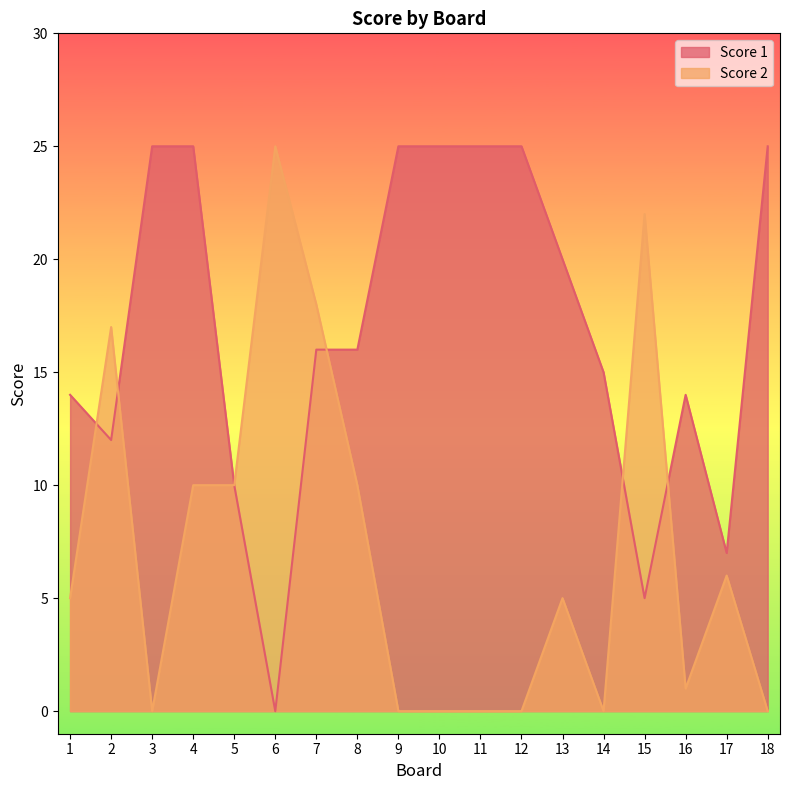

What is the difference between the maximum and minimum values in the Score 2 series?

25